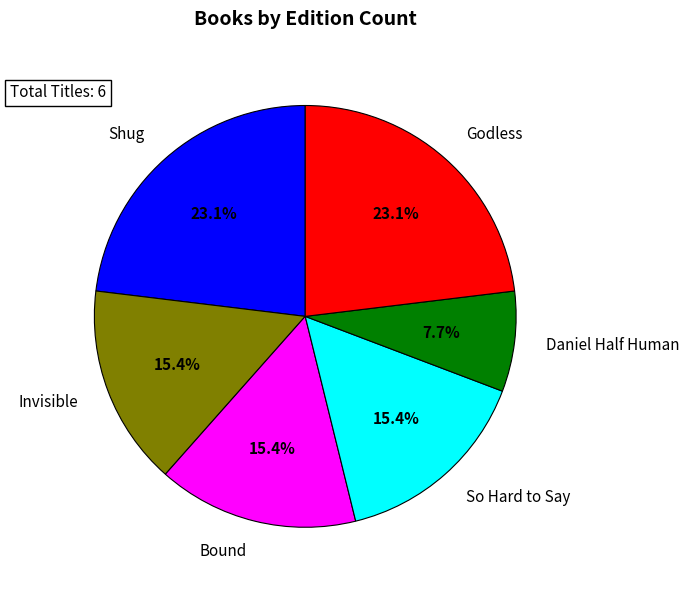

Which category has the smallest portion of the pie?

Daniel Half Human